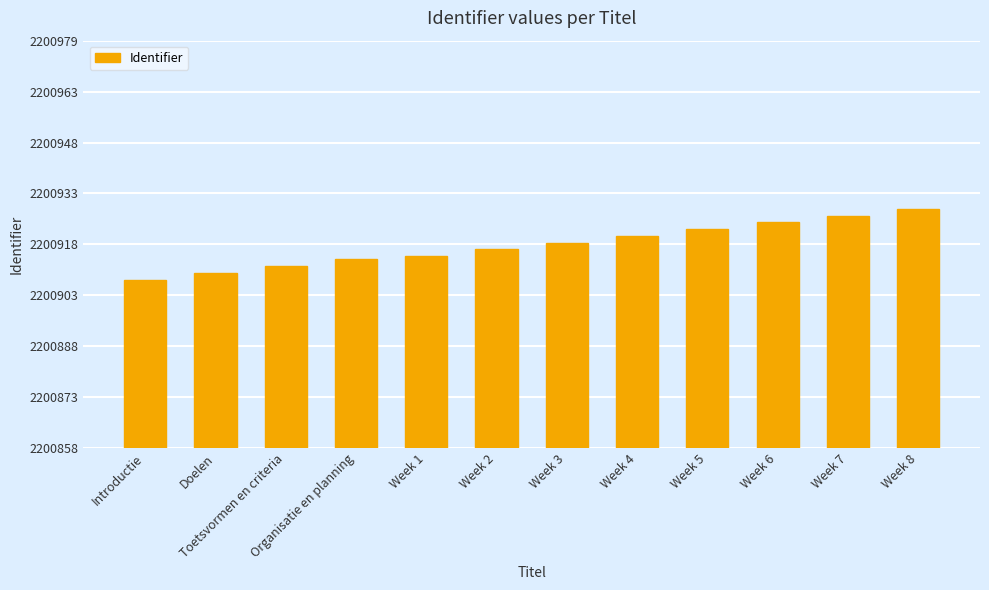

What value does the data have at Week 8?

2200929